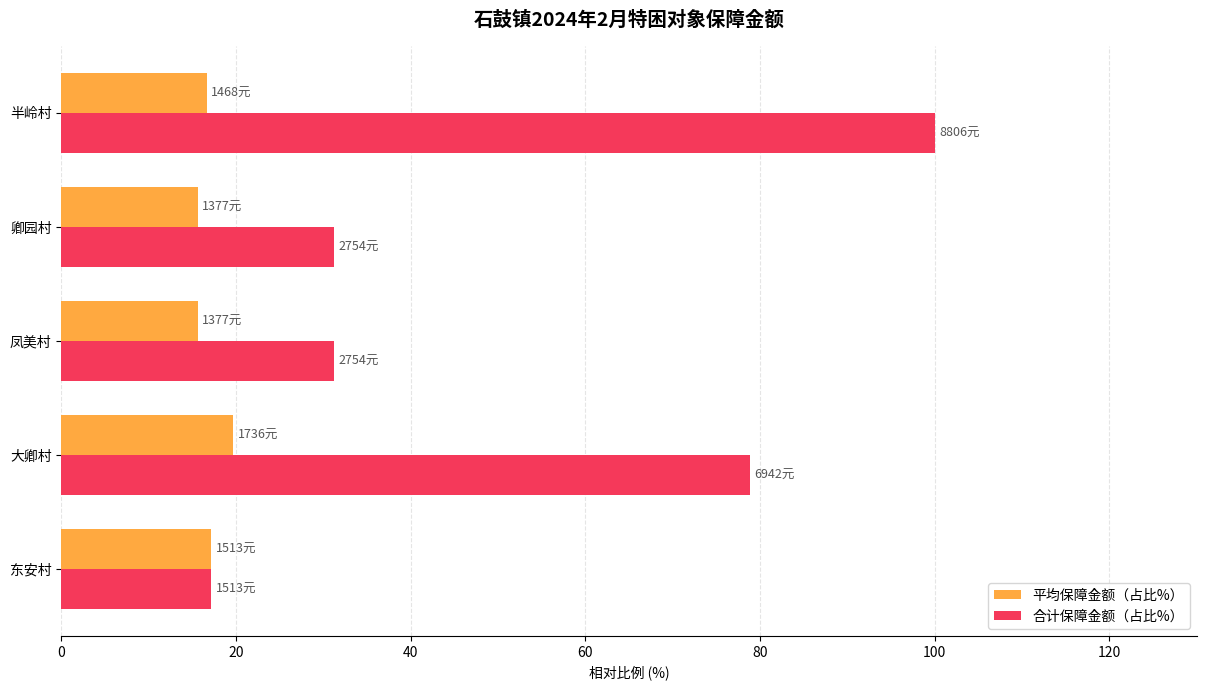

How many series are shown in this chart?

2